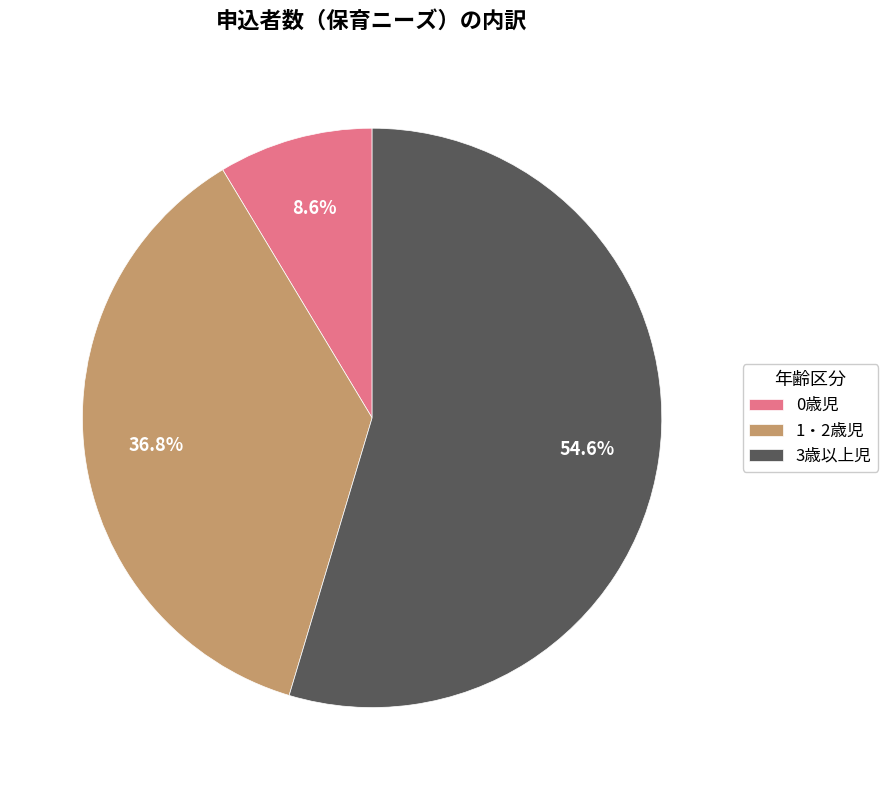

Is the sum of 3歳以上児 and 1・2歳児 greater than half?

Yes